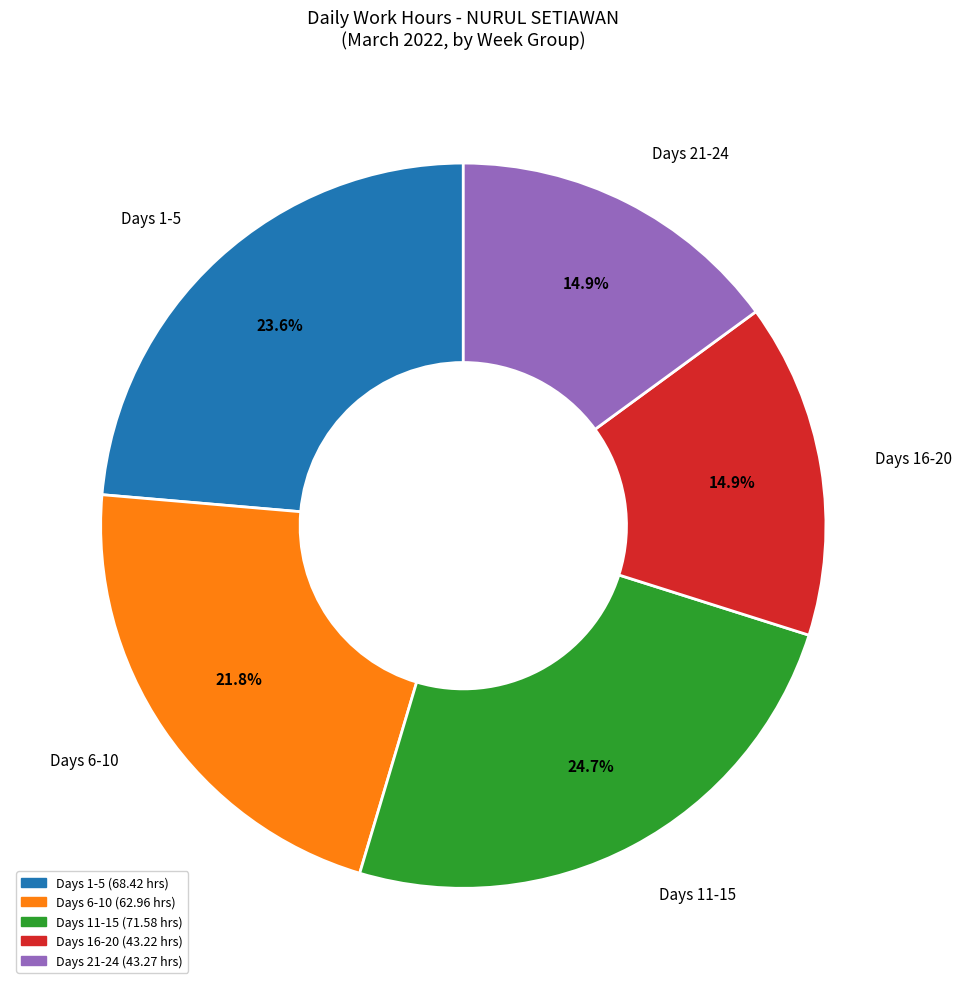

Is there a majority slice in this chart?

No